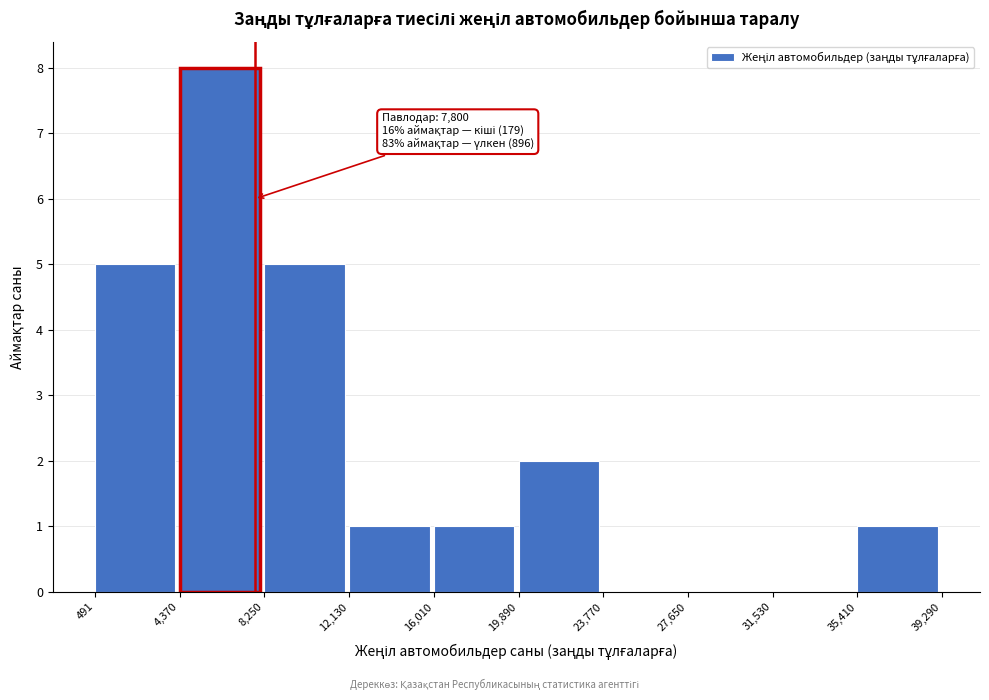

Which range on the x-axis has the tallest bar?

4,370 to 8,250